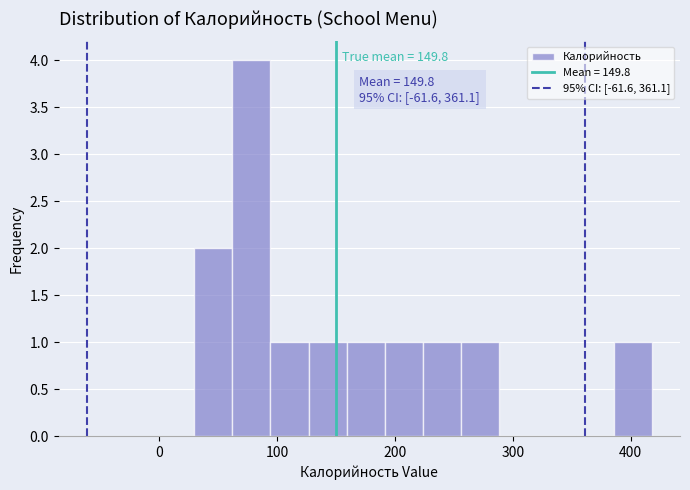

Around what value on the x-axis is the tallest bar? Give the approximate position of its centre, as read against the axis.

80